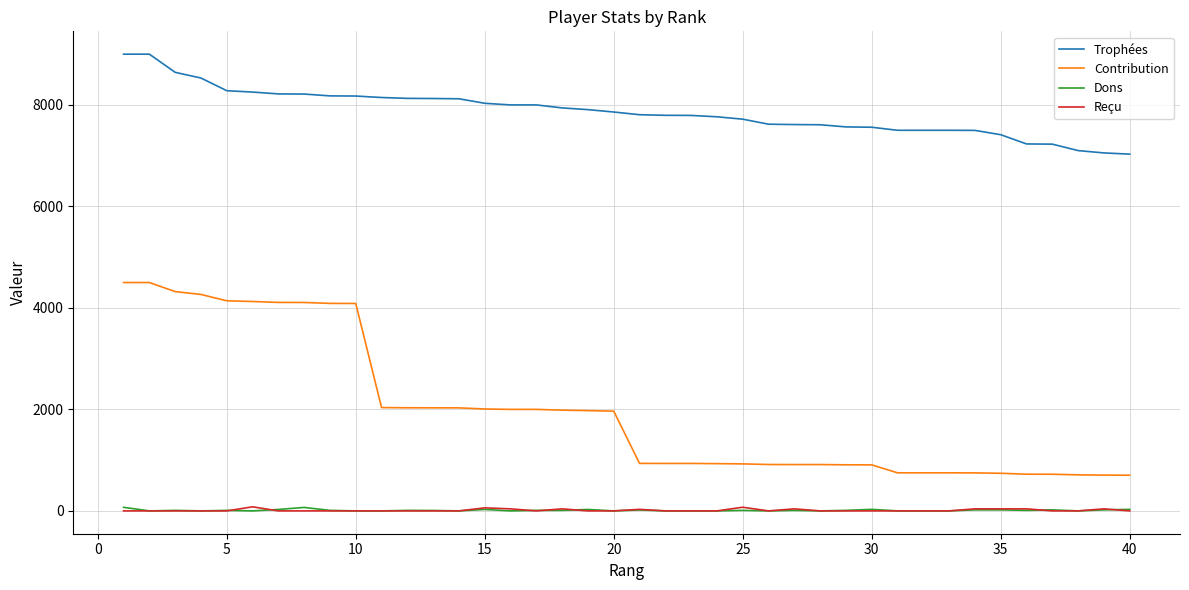

Which series has the largest range (max minus min)?

Contribution